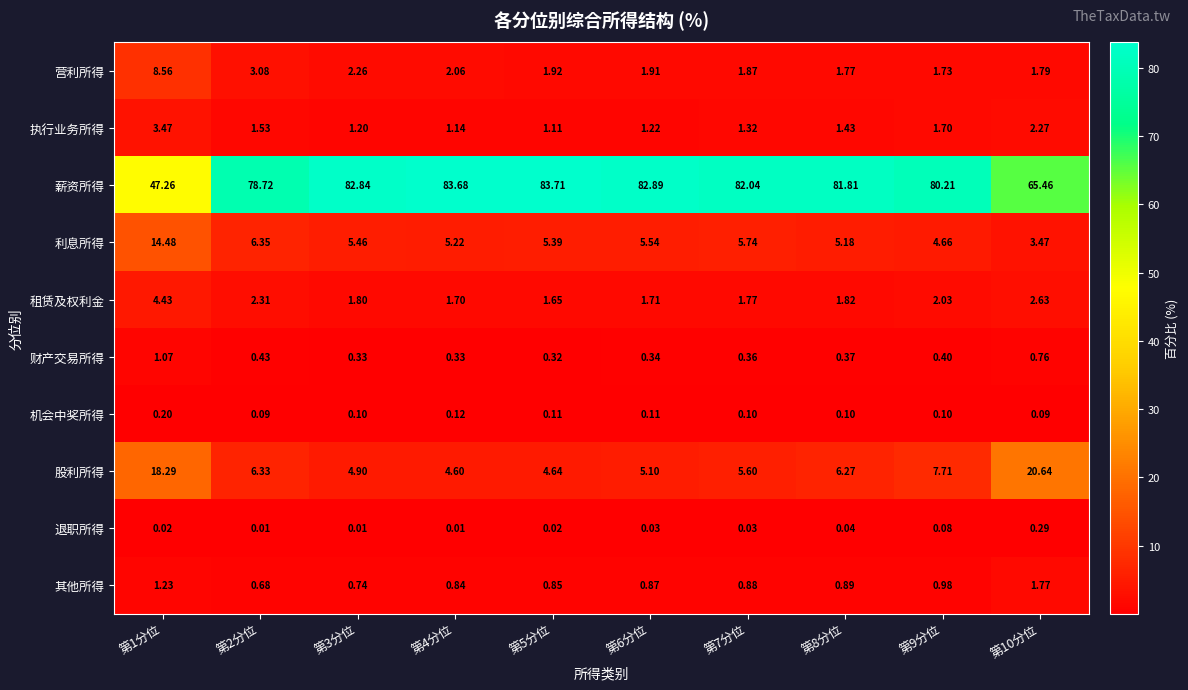

Is the value of 财产交易所得 at 第3分位 greater than the value of 租赁及权利金 at 第2分位?

No